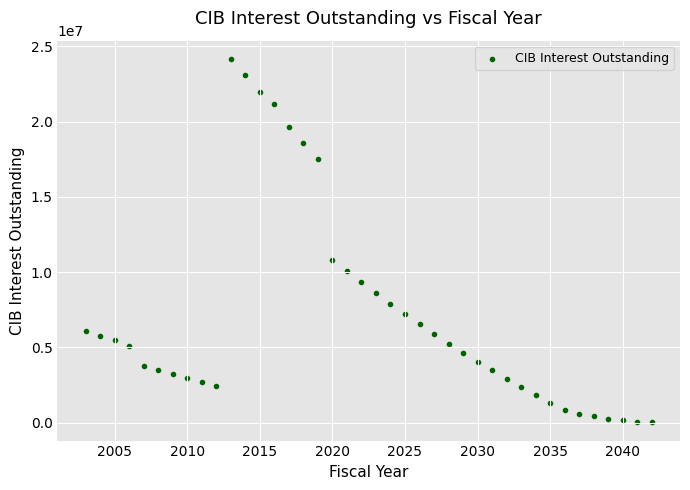

What is the range of X values (max minus min)?

39.0